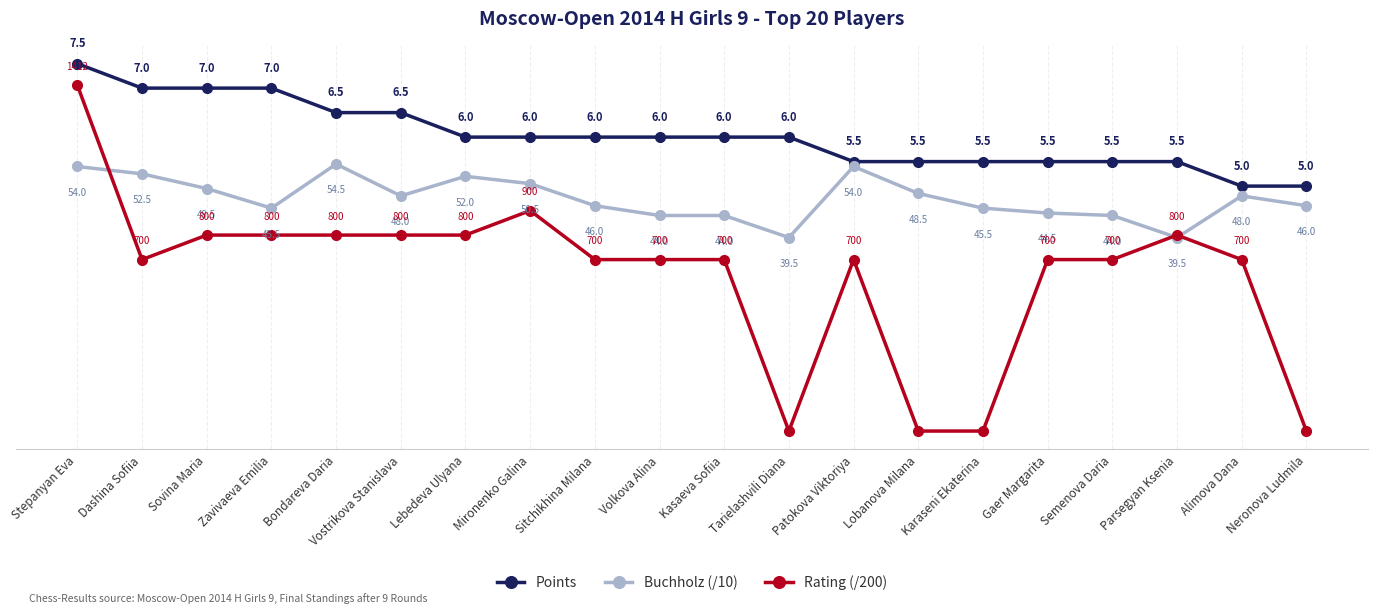

Which series has the widest spread of values?

Rating (/200)